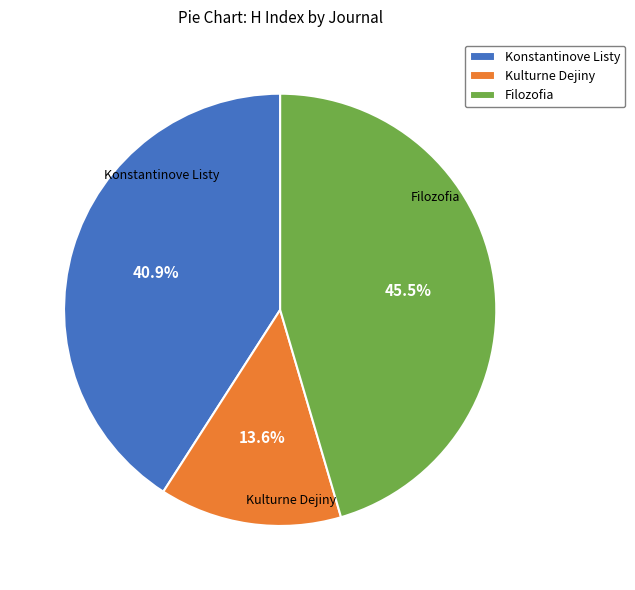

What percentage do Kulturne Dejiny and Filozofia together represent?

59.1%